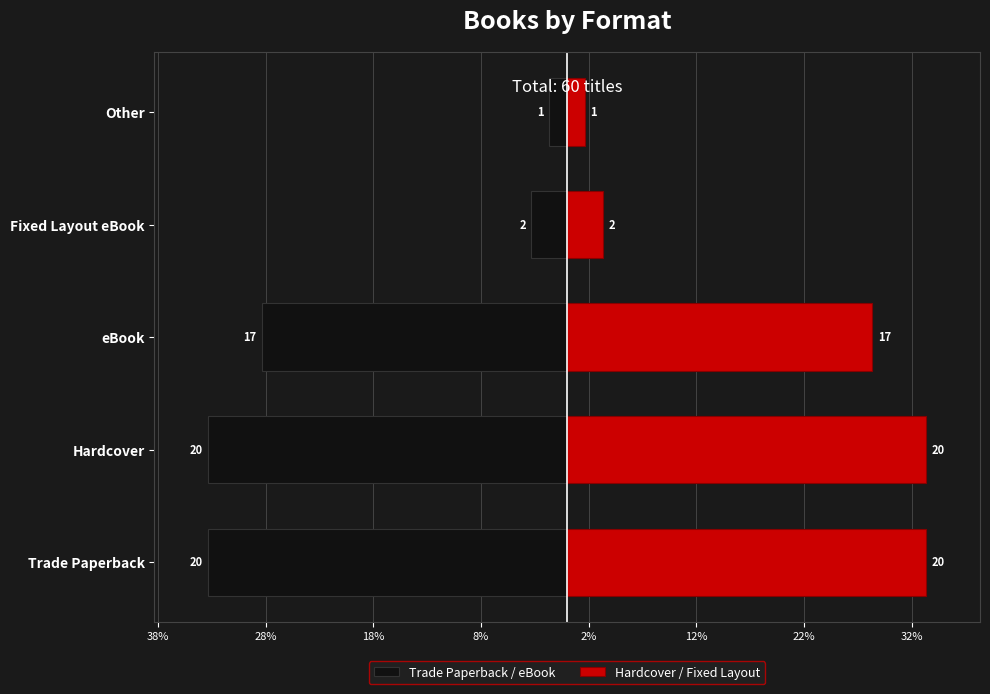

Read the Trade Paperback / eBook value at Other.

-1.7